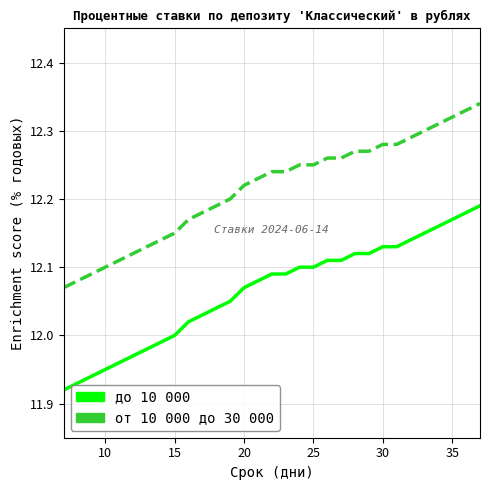

At how many categories does at least one series exceed 12?

31